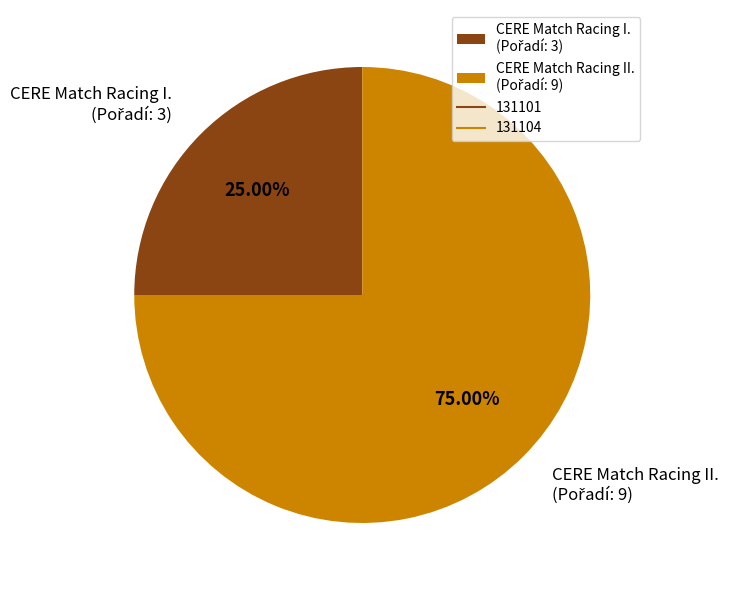

Is there a majority slice in this chart?

Yes